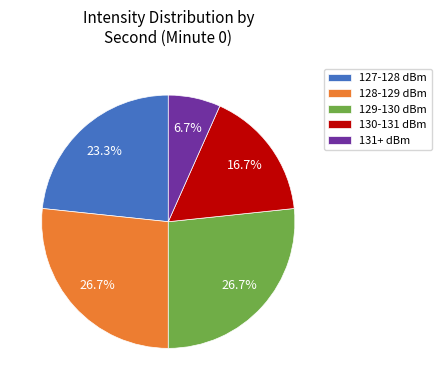

Which has a higher value, 127-128 dBm or 130-131 dBm?

127-128 dBm